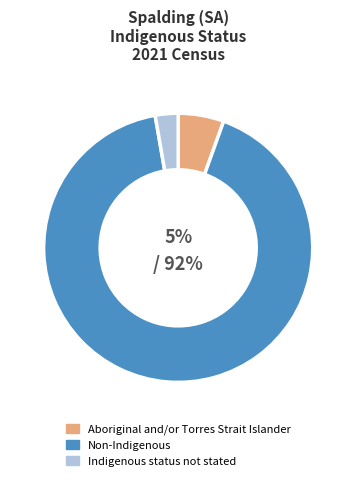

Does Non-Indigenous account for over 50% of the chart?

Yes